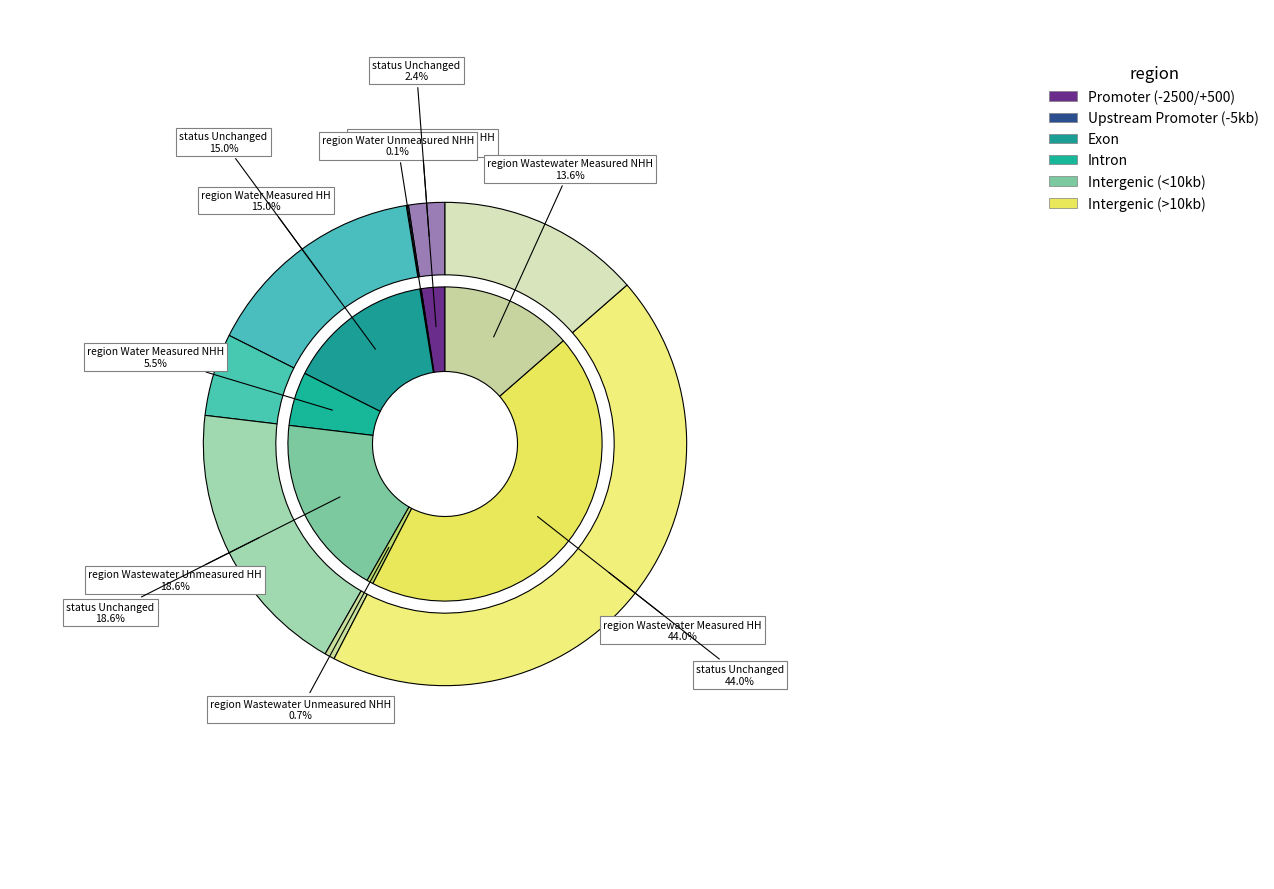

Approximately how many times larger is the value at Wholesale charge - wastewater Measured - Non-Household compared to Wholesale charge - wastewater Unmeasured - Non-Household?

20.4